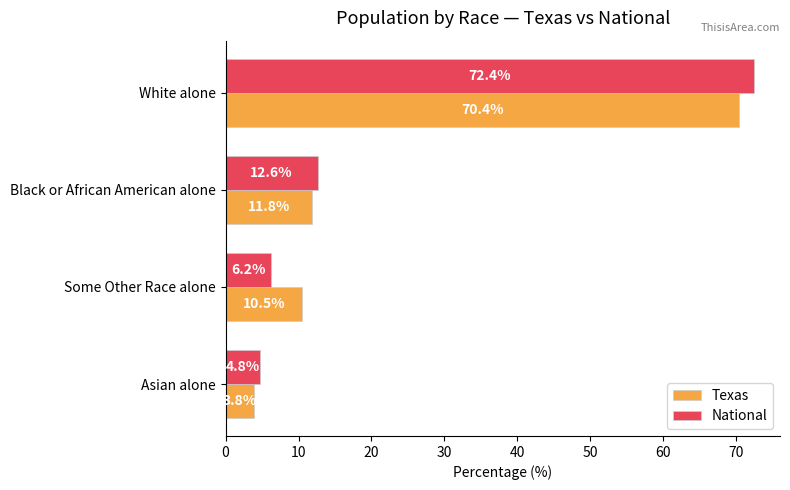

What is the smallest value displayed?

3.8